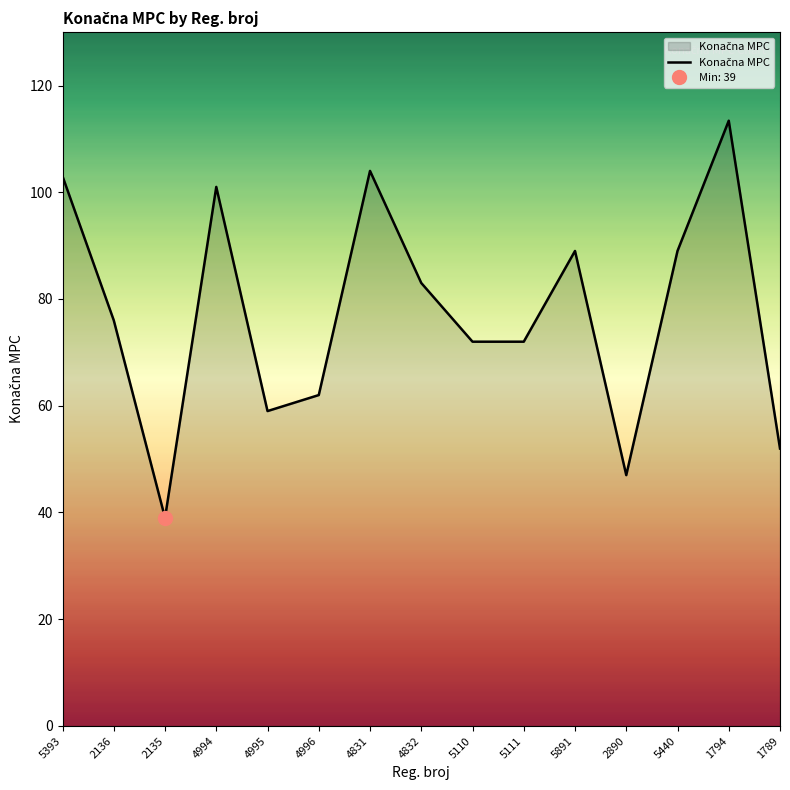

Reading left to right, list all the values displayed in this chart.

103.0	76.0	39.0	101.0	59.0	62.0	104.0	83.0	72.0	72.0	89.0	47.0	89.0	113.4	52.0